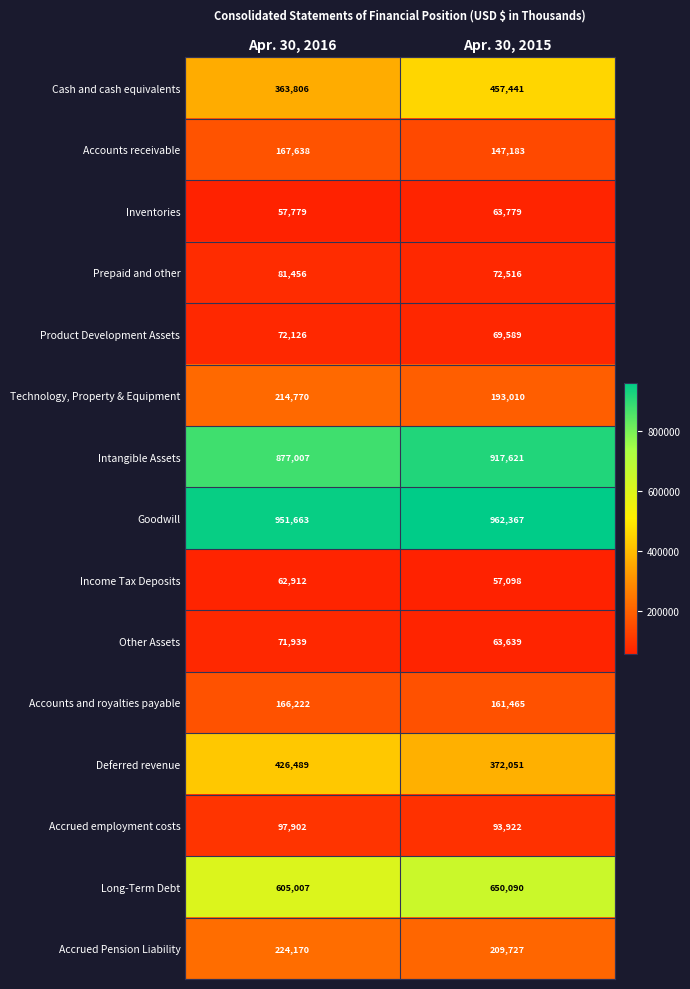

Which series has the largest total across all categories?

Goodwill